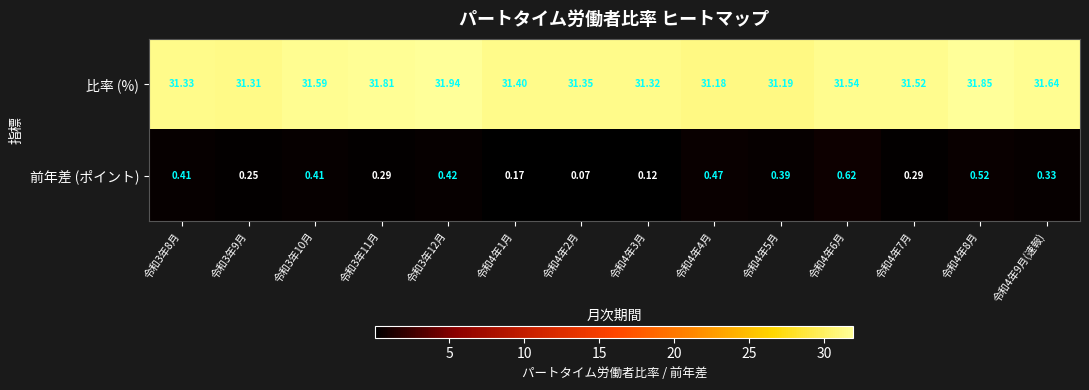

Which series has the largest total across all categories?

比率 (%)